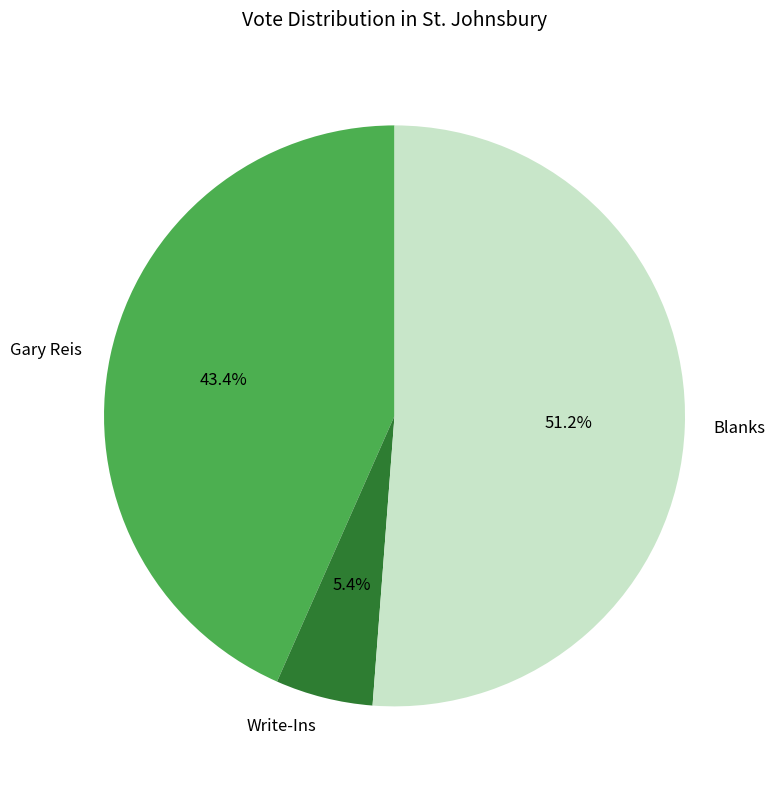

The Write-Ins slice represents 1% of the pie. True or false?

False